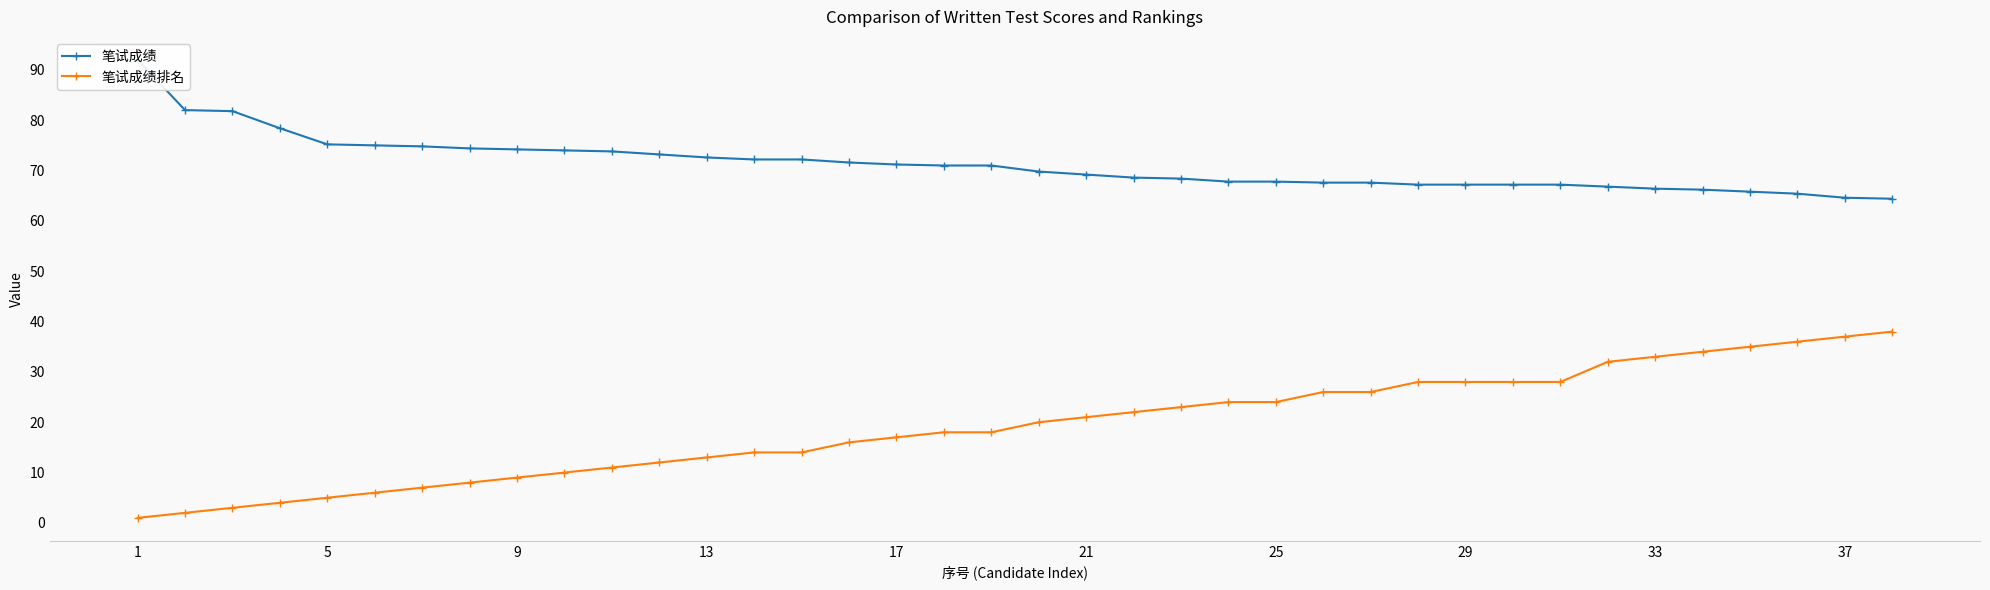

What is the sum of the 笔试成绩排名 values at 17 and 9?

26